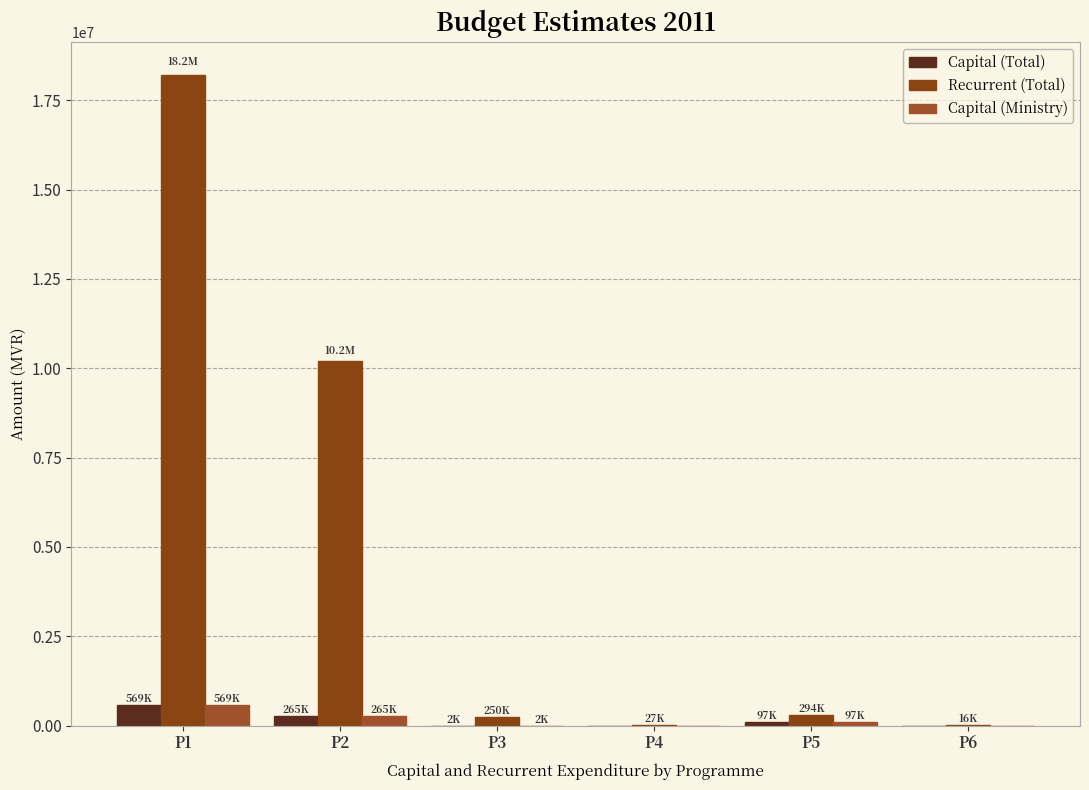

Are the bars grouped side by side (vs. stacked)?

Yes